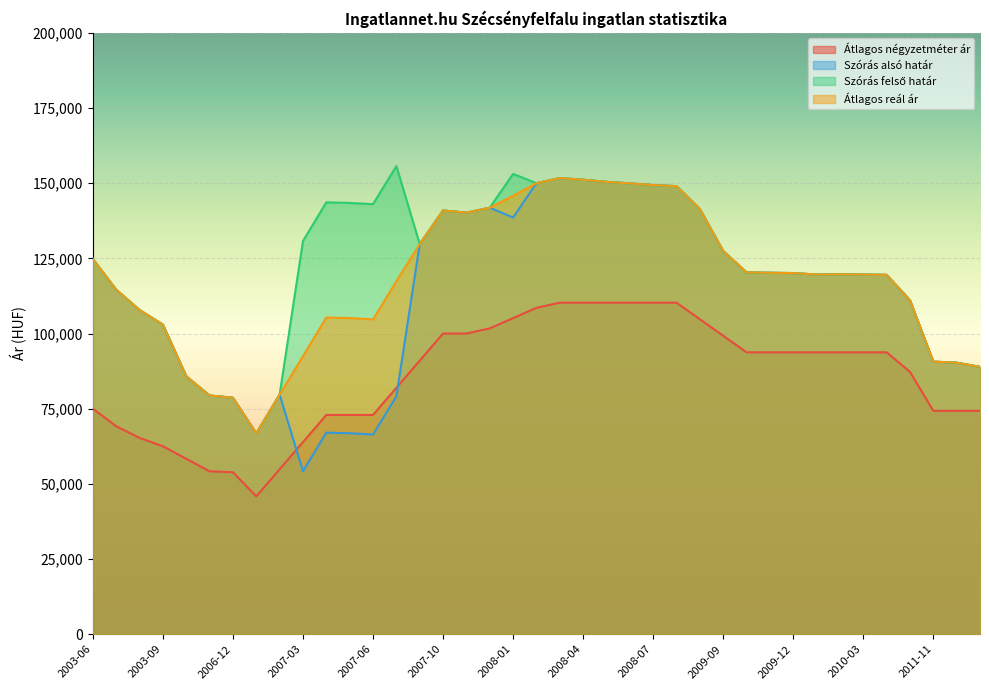

Where does the Átlagos négyzetméter ár series first go above 93750?

2007-10